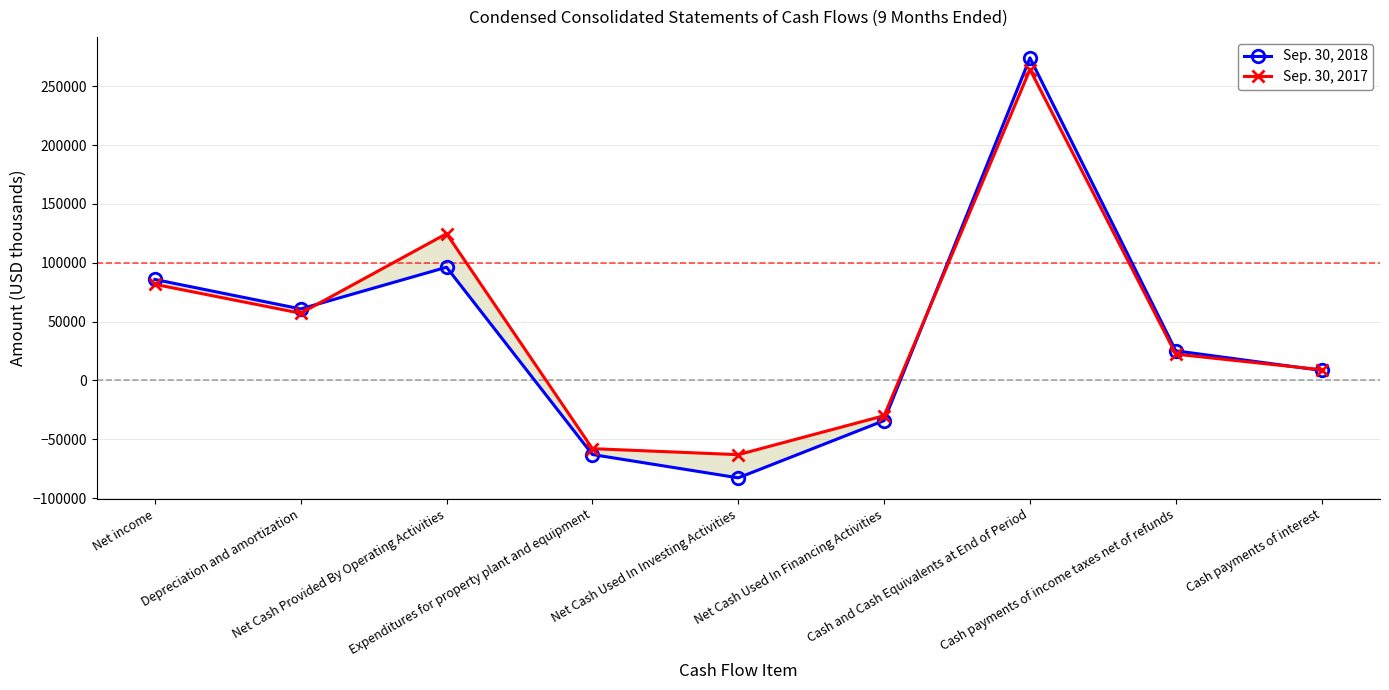

Does the chart have visible grid lines?

Yes